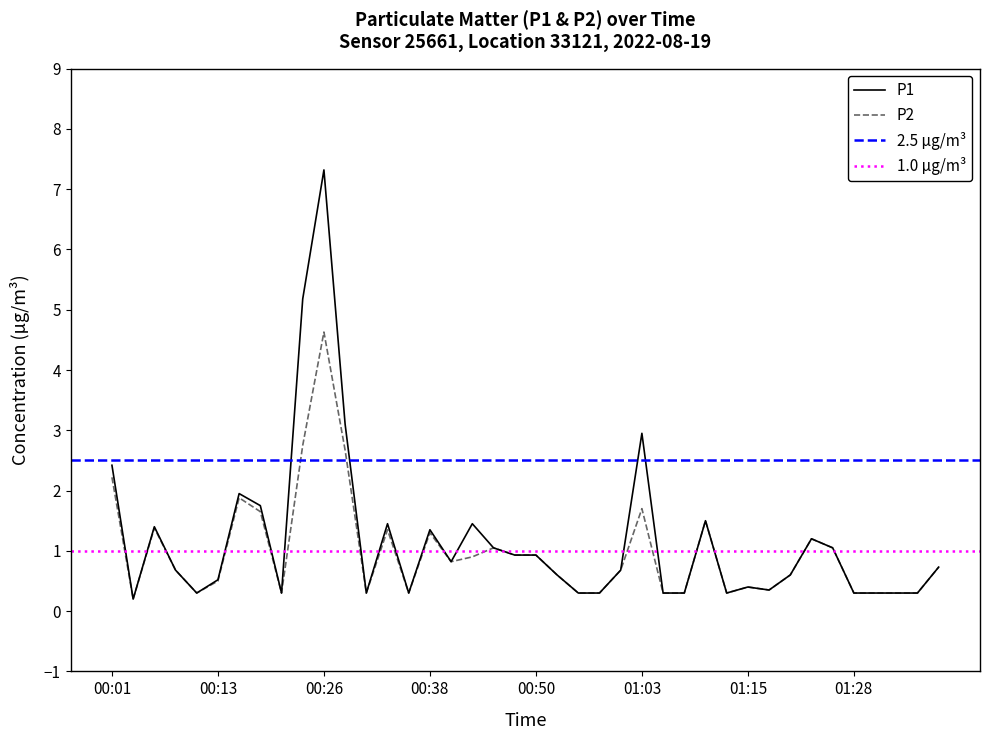

What is the average value of the P2 series?

1.0